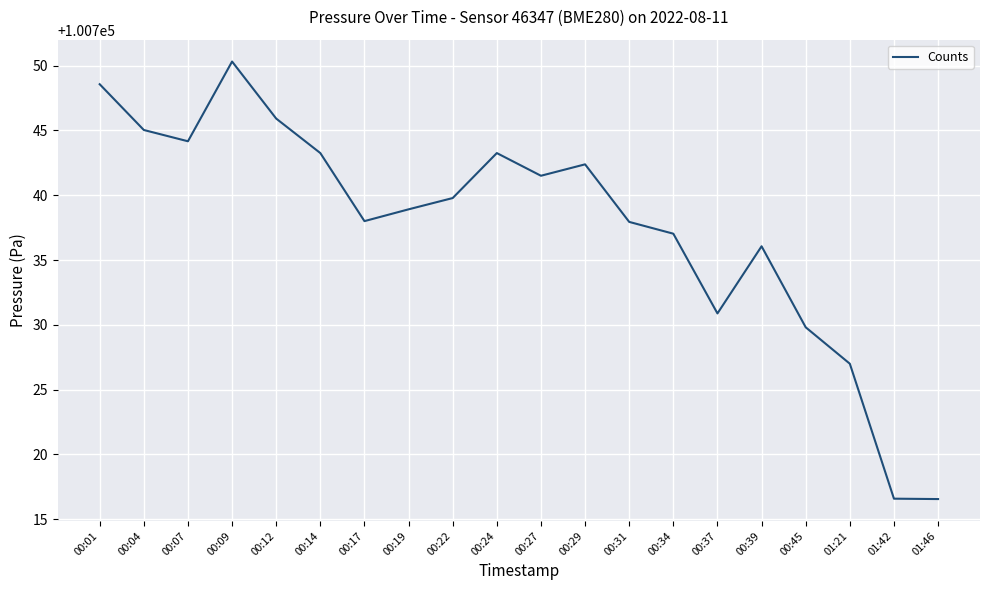

The value at 00:07 is 51354.4. True or false?

False